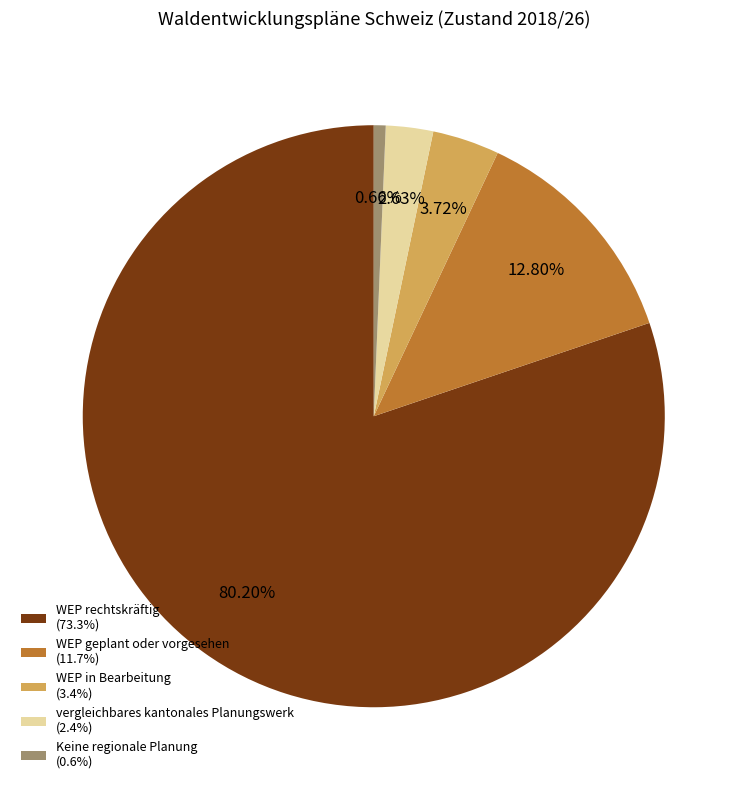

What percentage is the Keine regionale Planung slice, to the nearest percent?

1%